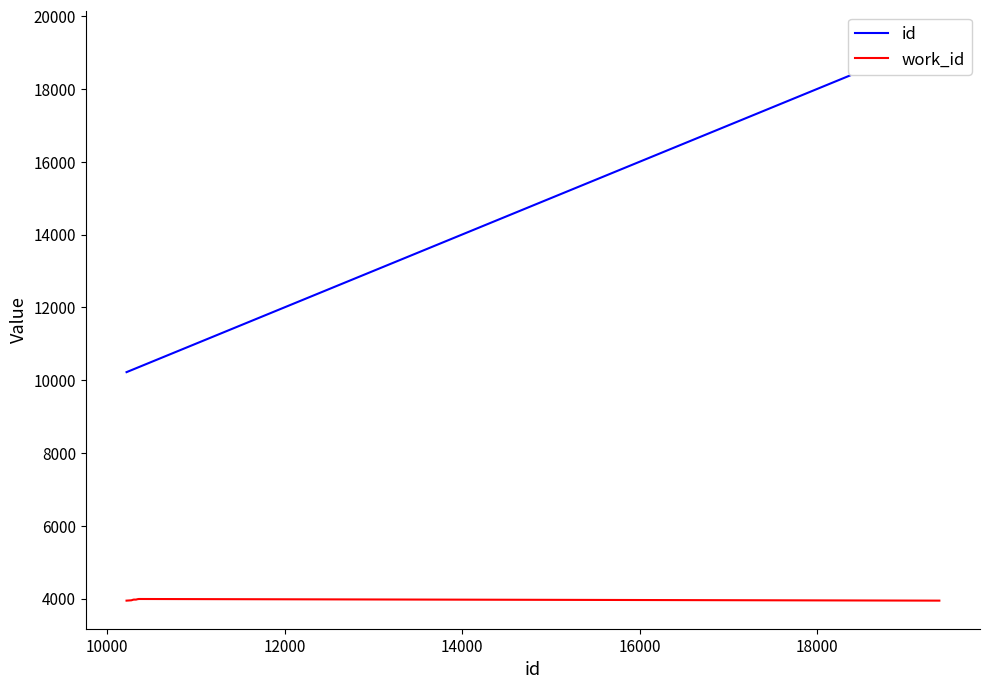

True or false: id has more than 0 points higher than both neighbors.

False